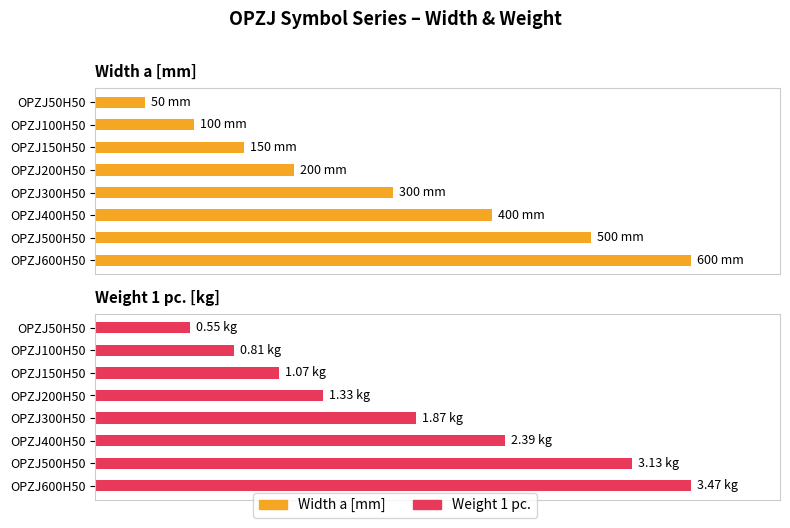

True or false: Weight 1 pc. has a value of 0.5 at OPZJ150H50.

False